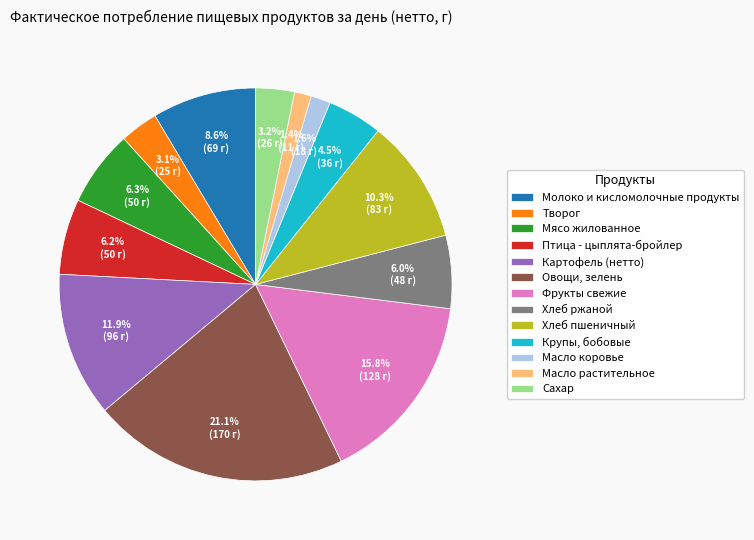

To the nearest percent, what percentage of the pie is Молоко и кисломолочные продукты?

9%